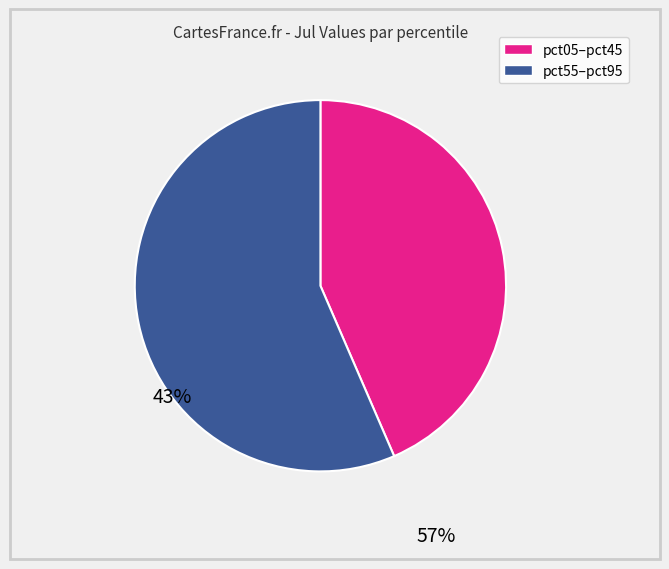

How many slices are in this pie chart?

2